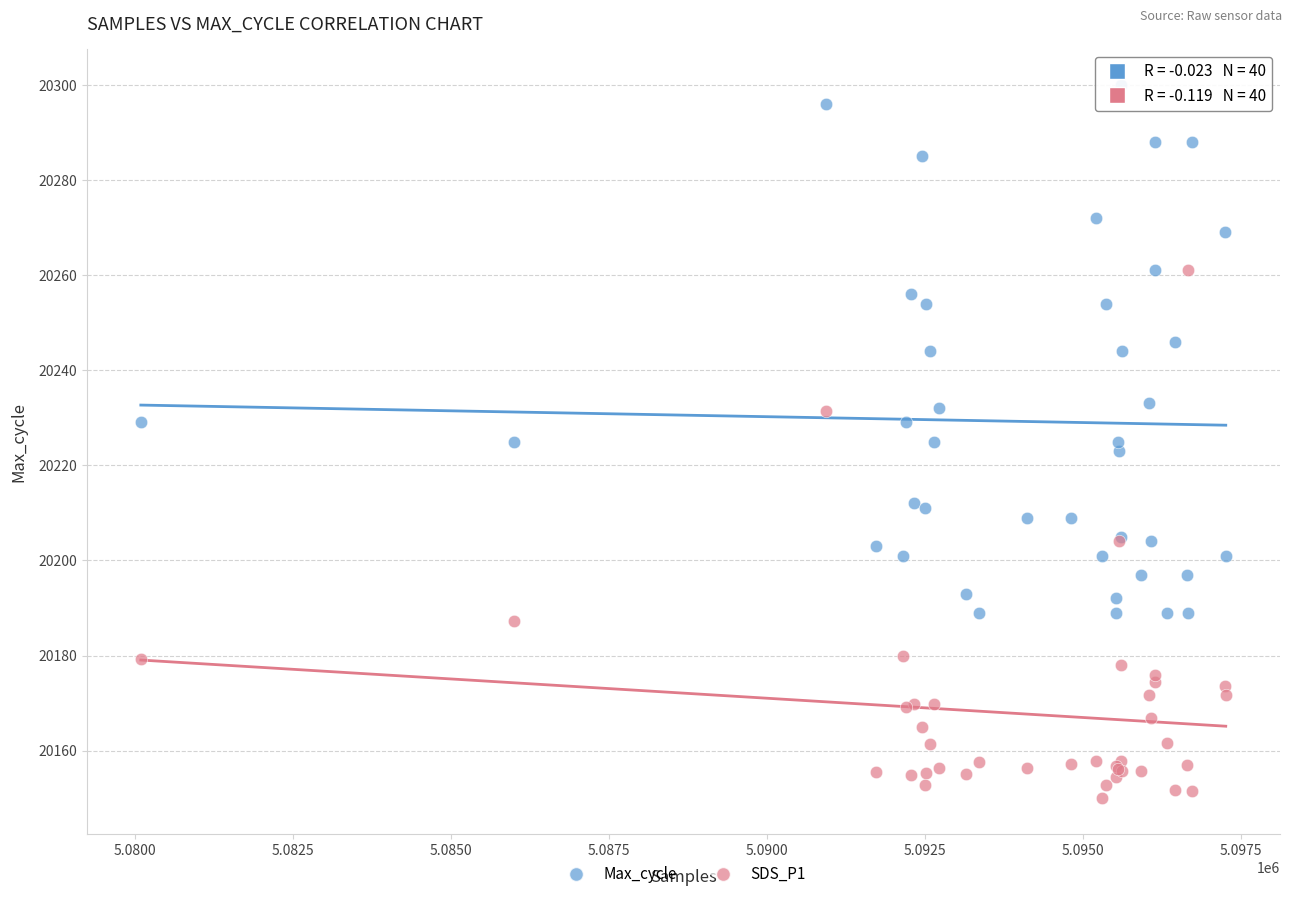

What is the X range (max minus min) for the scatter plot?

17178.0